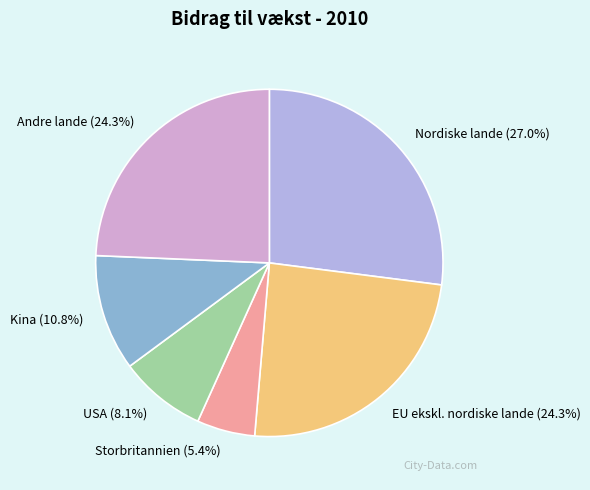

To the nearest percent, what portion does Kina represent?

11%